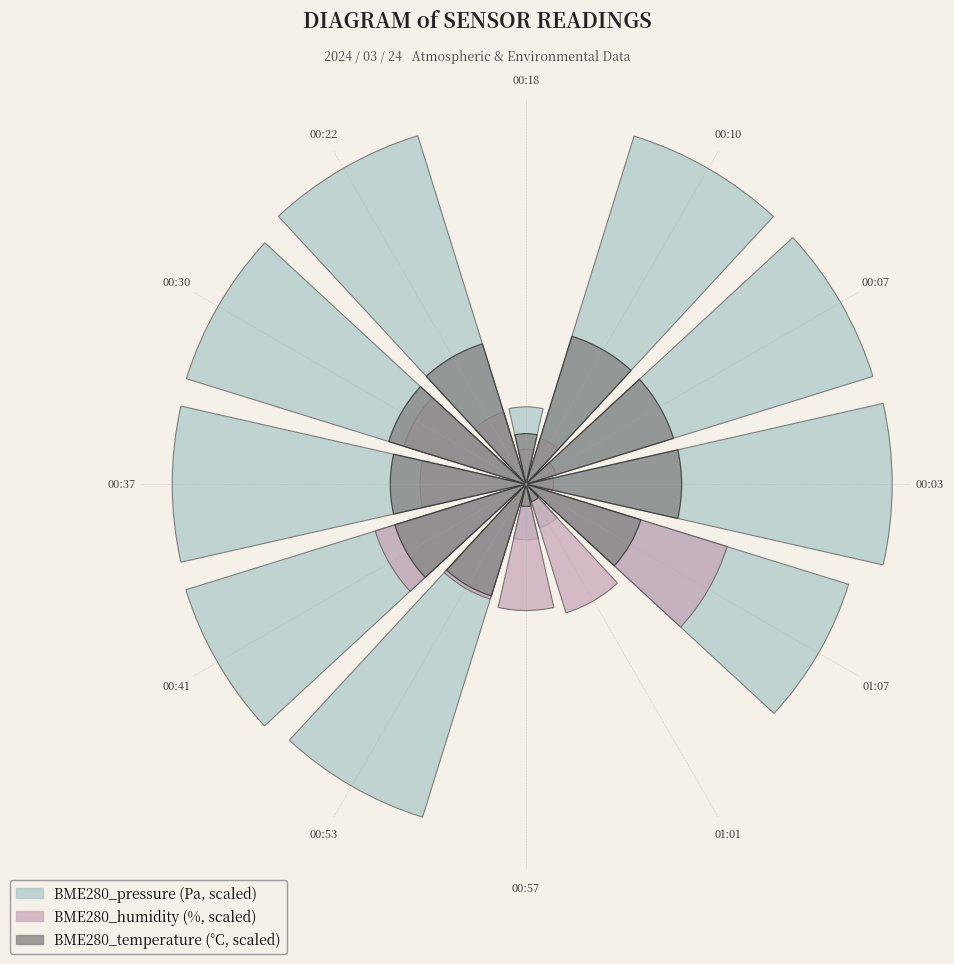

Combined, what portion of the pie is 00:30 and 00:57?

12.1%